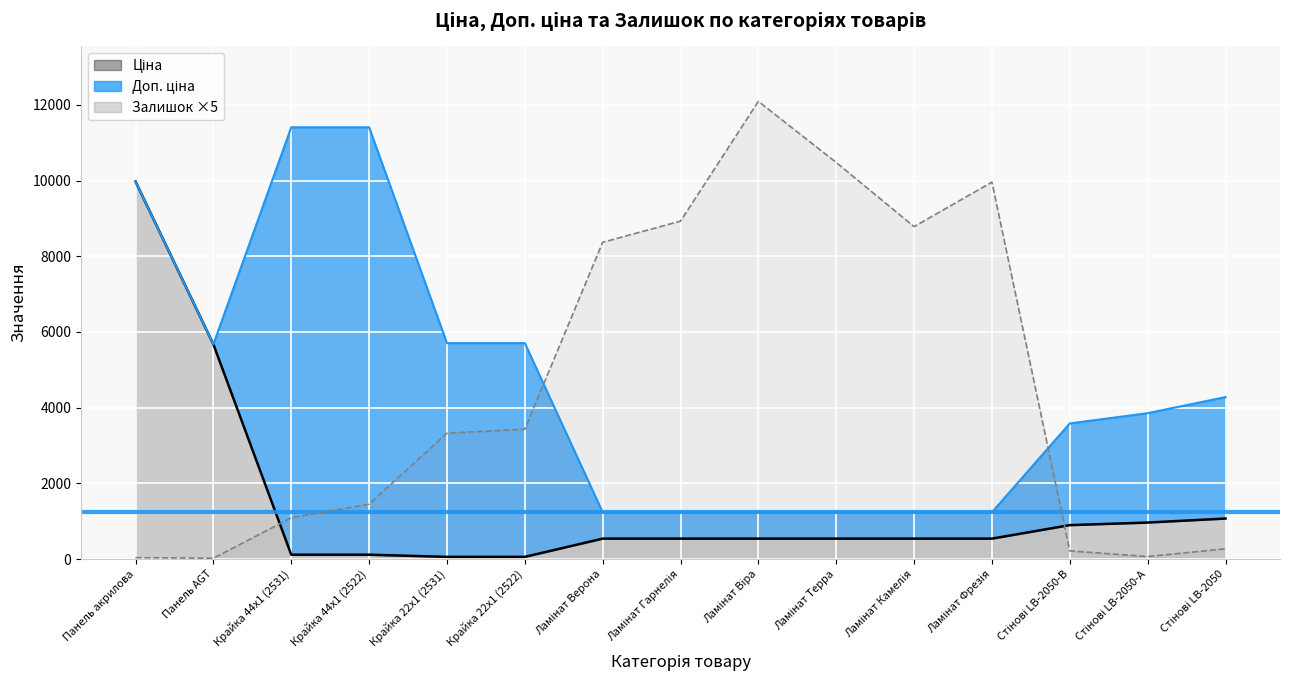

At which category is the sum across all series the highest?

Панель акрилова